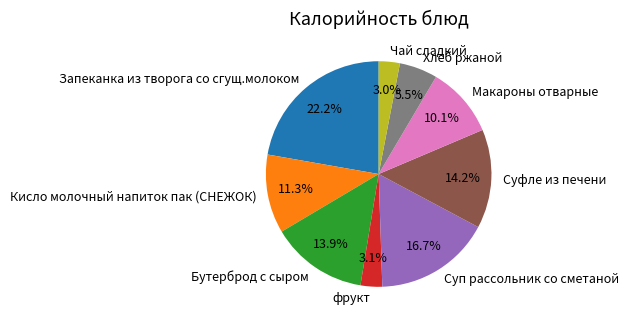

Approximately how many times larger is the value at Бутерброд с сыром compared to Хлеб ржаной?

2.5